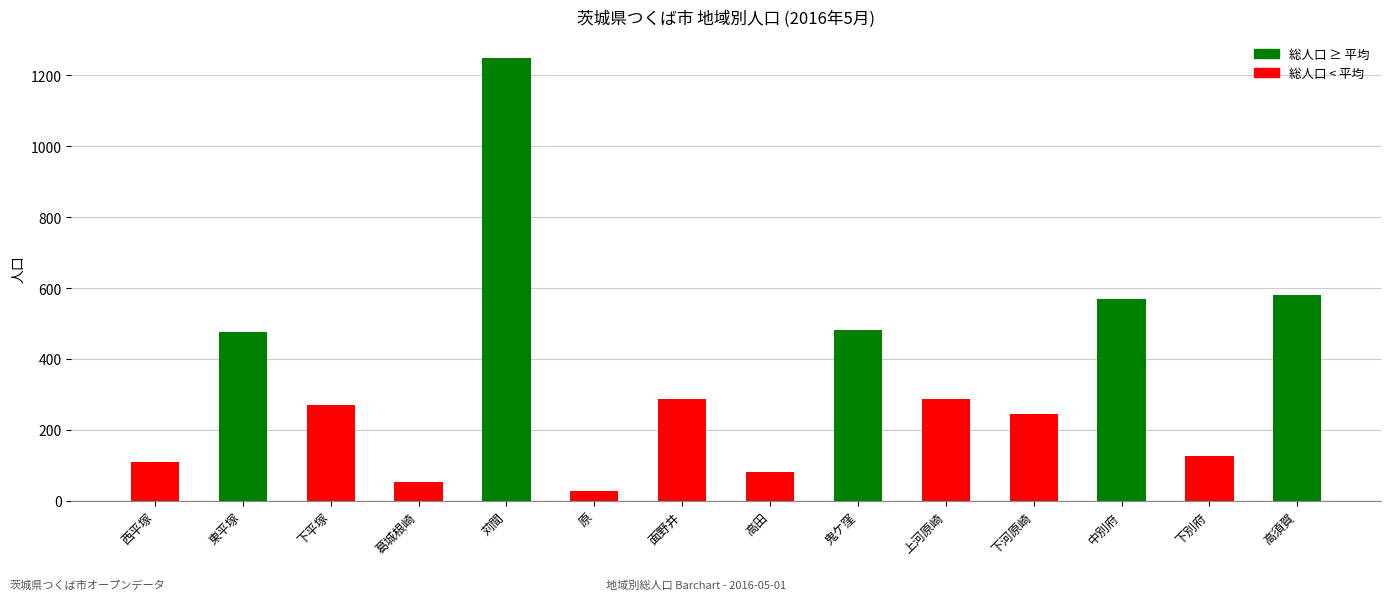

What position from the left is 上河原崎?

10